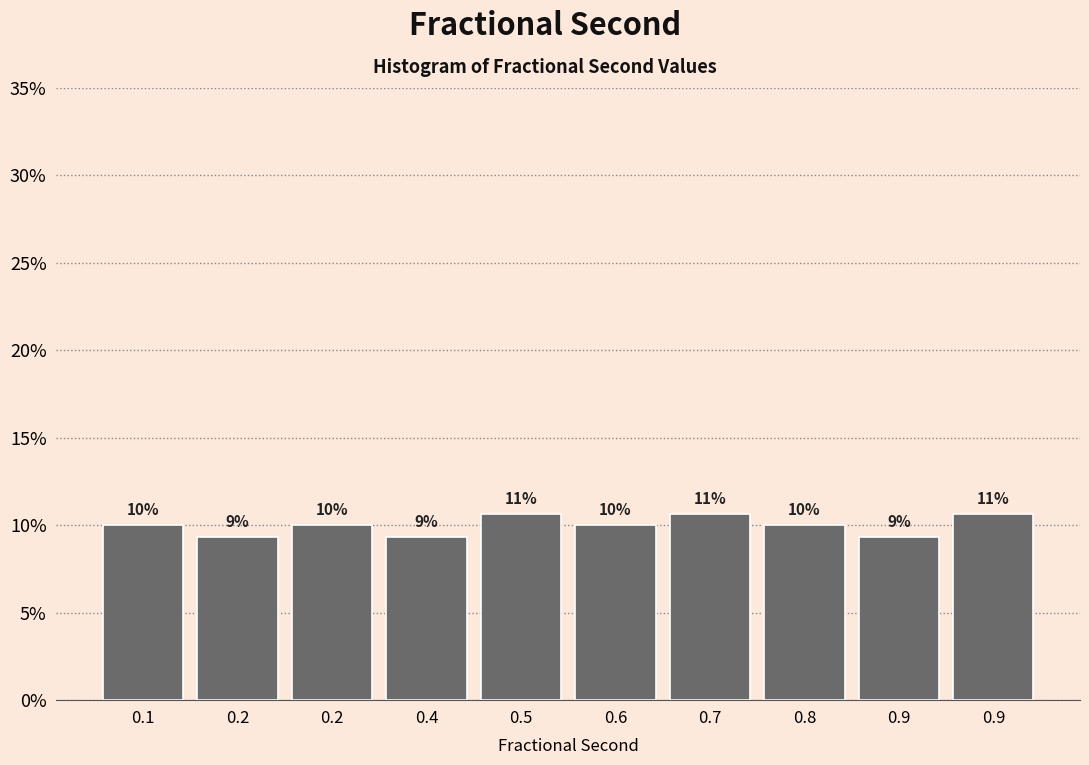

Are the bars horizontal?

No